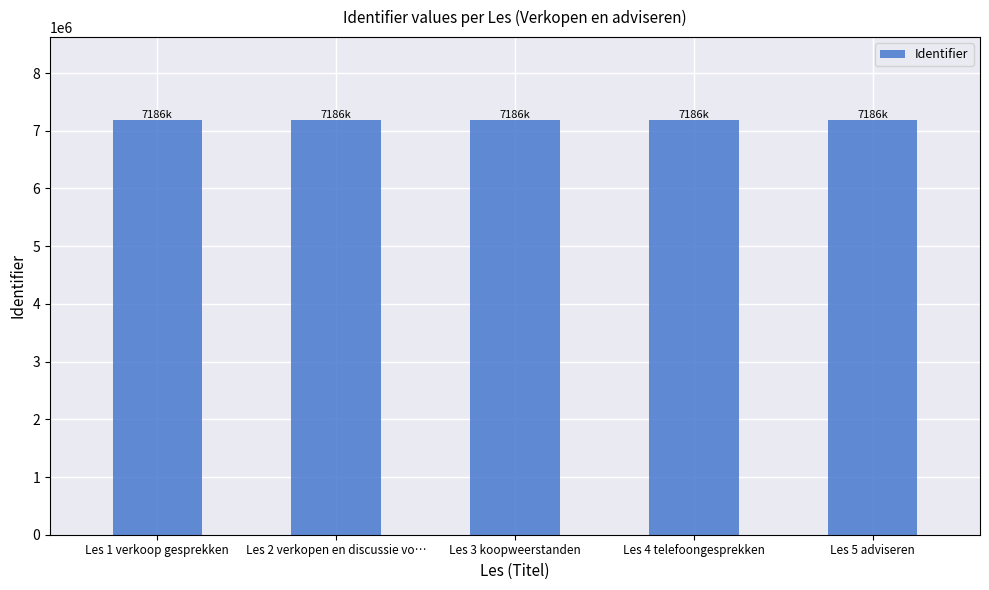

Is it true that the value at Les 4 telefoongesprekken is 9617357?

False